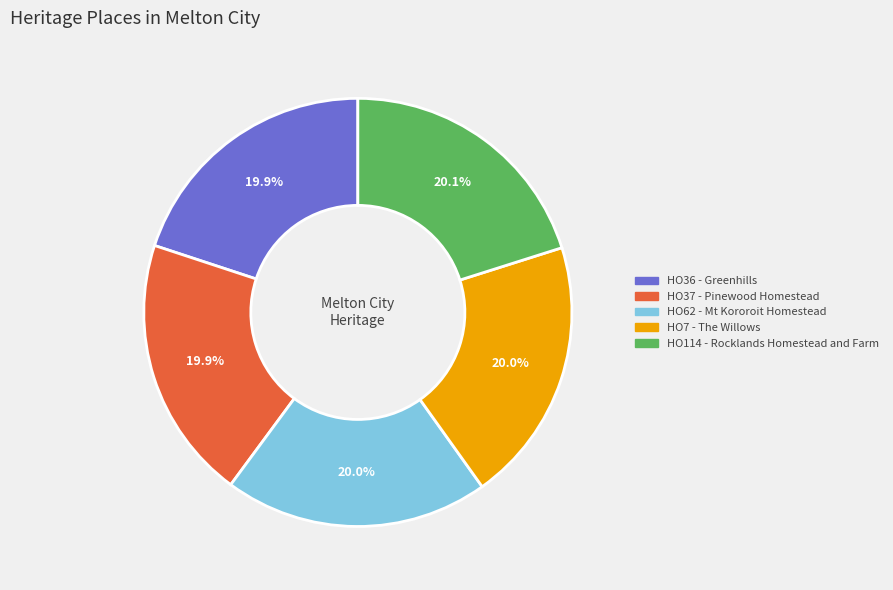

True or false: HO37 - Pinewood Homestead accounts for 27% of the total.

False